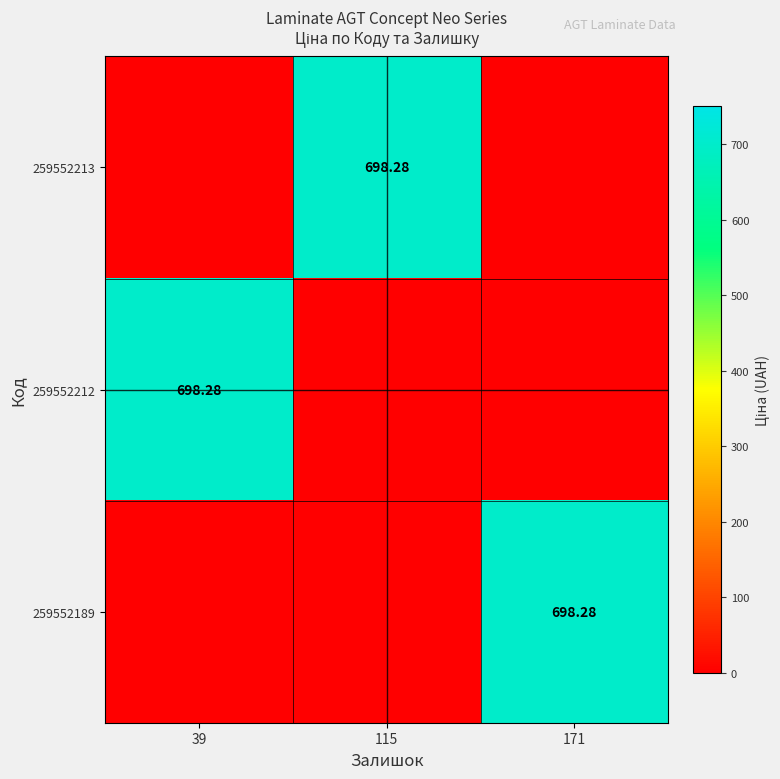

At 171, list the series in order from smallest to largest.

259552213, 259552212, 259552189